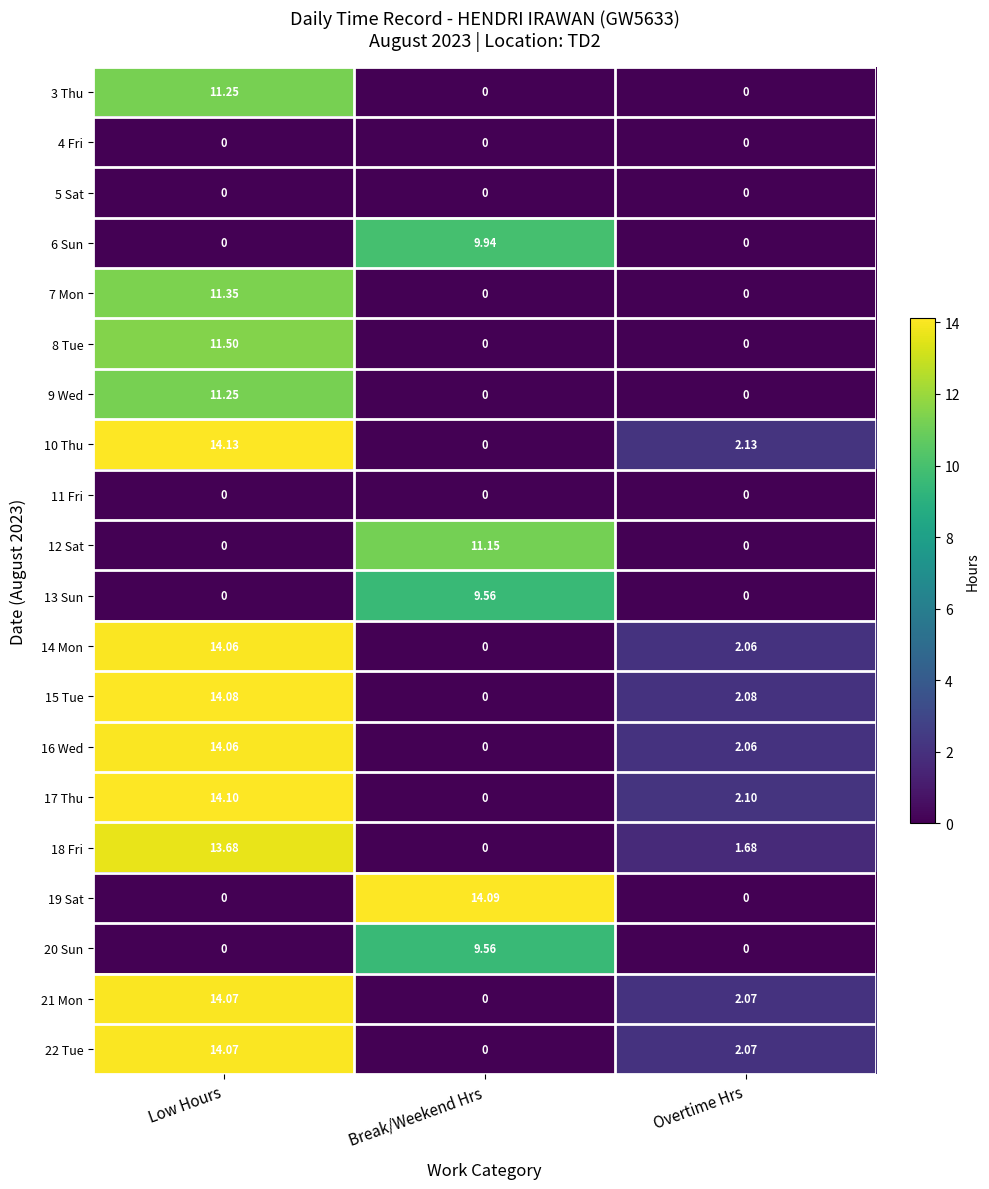

Which label corresponds to the largest value in the chart?

Low Hours